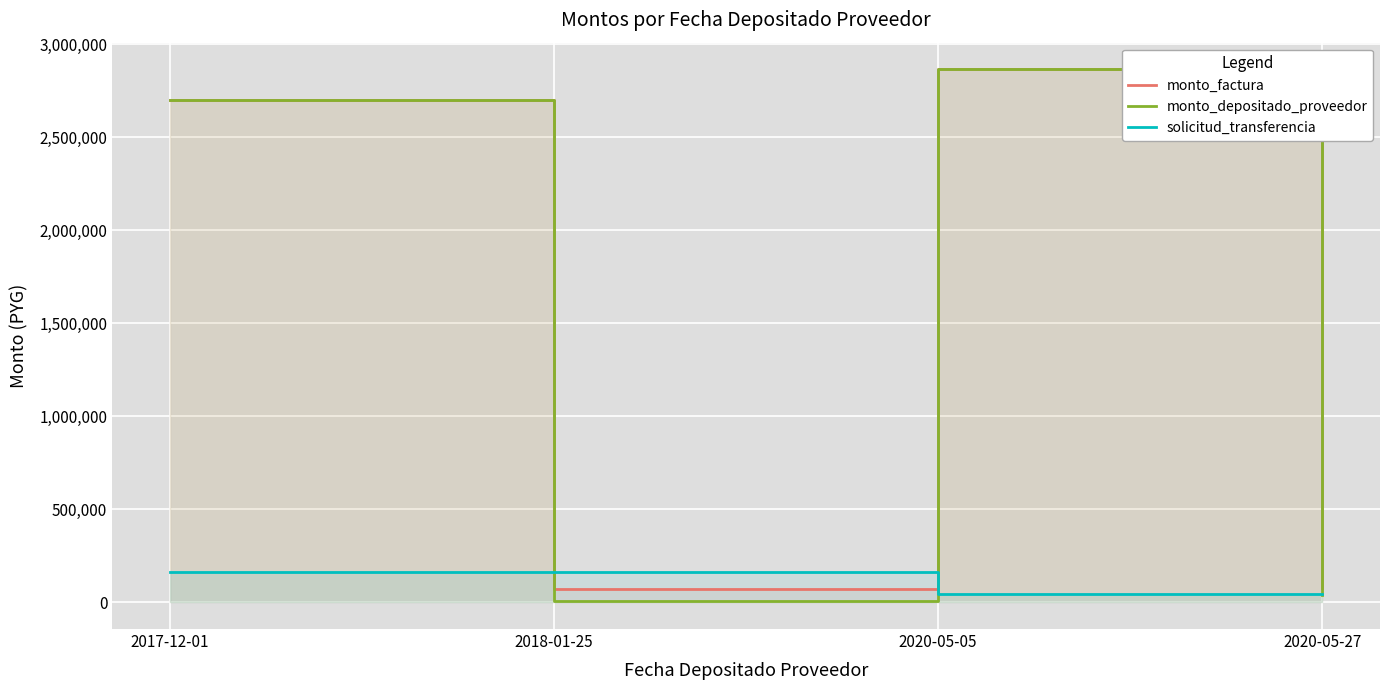

What is the difference between the second highest and minimum values in the solicitud_transferencia series?

117872